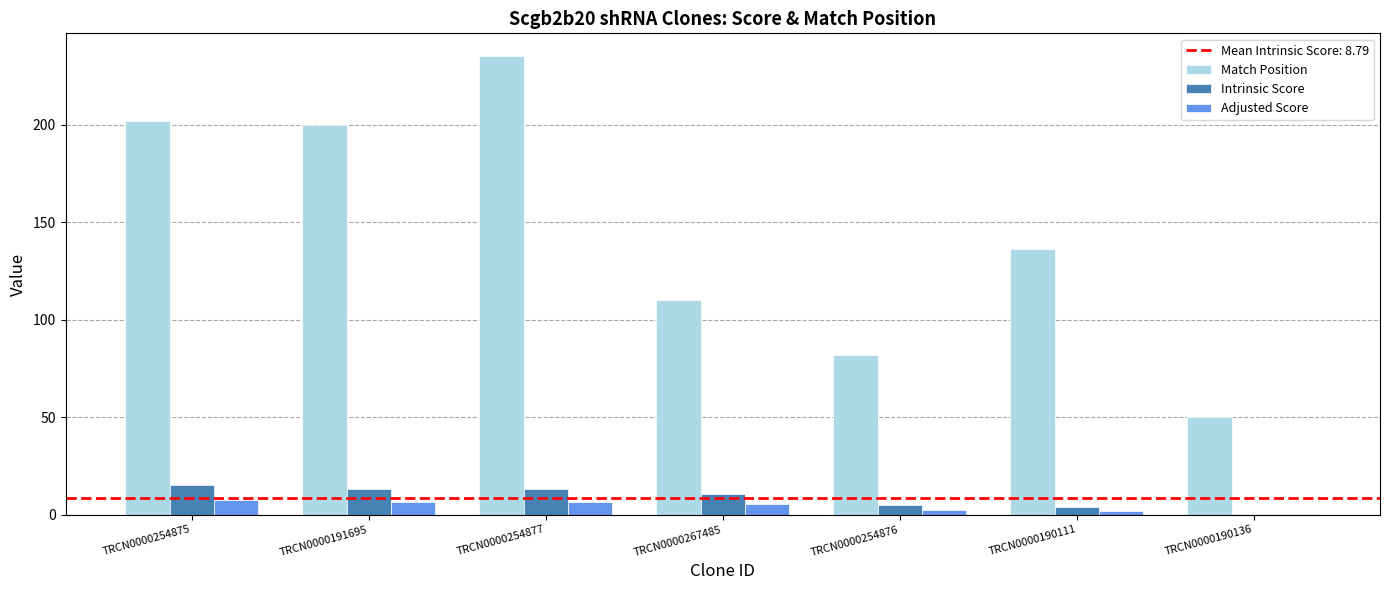

How many groups of bars are there?

7